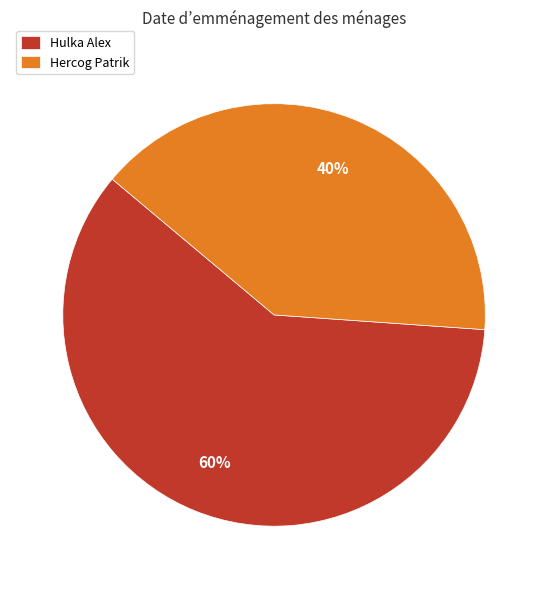

Which slice is the smallest?

Hercog Patrik